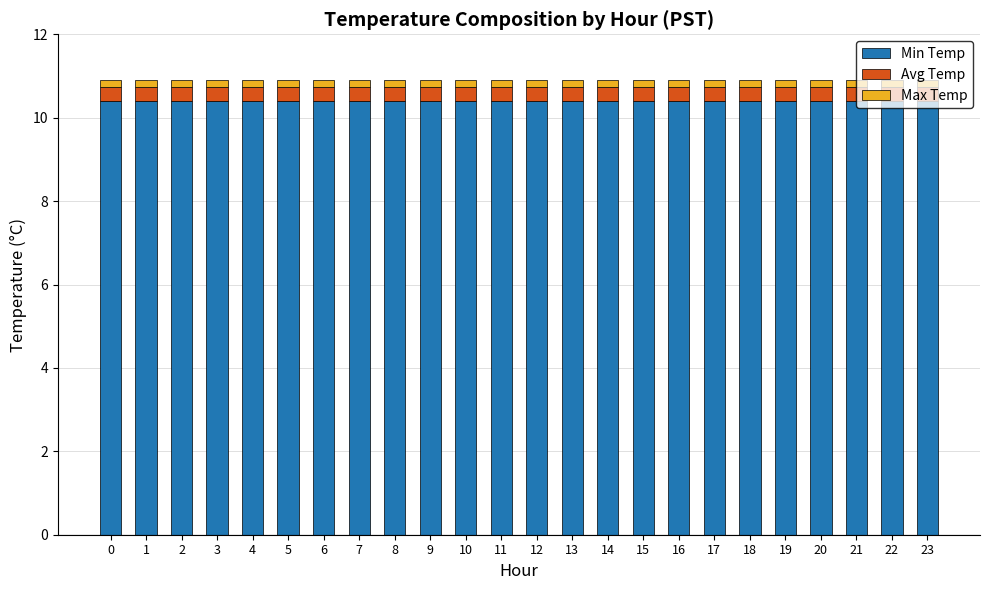

How many distinct data groups are displayed?

3